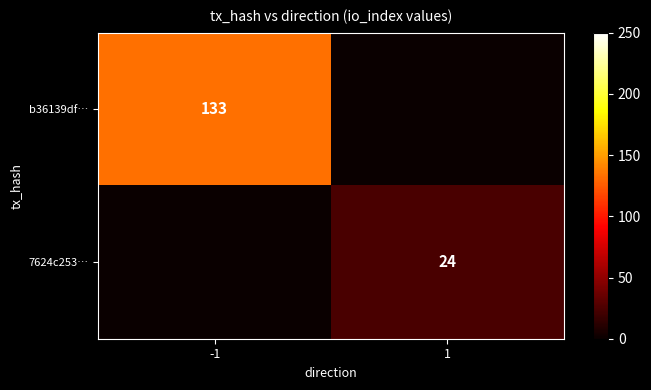

Is the value of 7624c253… at 1 greater than the value of b36139df… at -1?

No